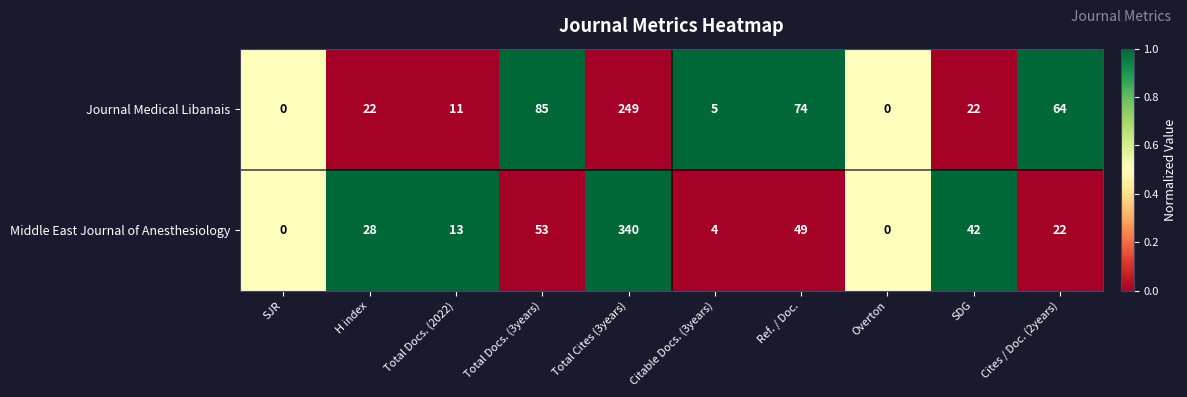

What is the difference between the Journal Medical Libanais values at Total Docs. (2022) and SDG?

11